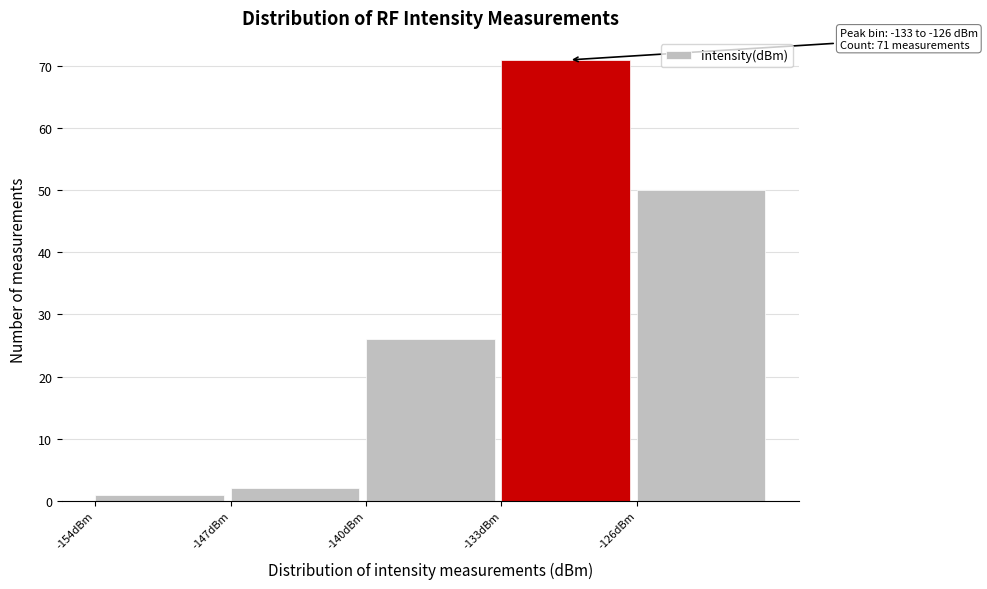

Which range on the x-axis has the tallest bar?

-133 to -126